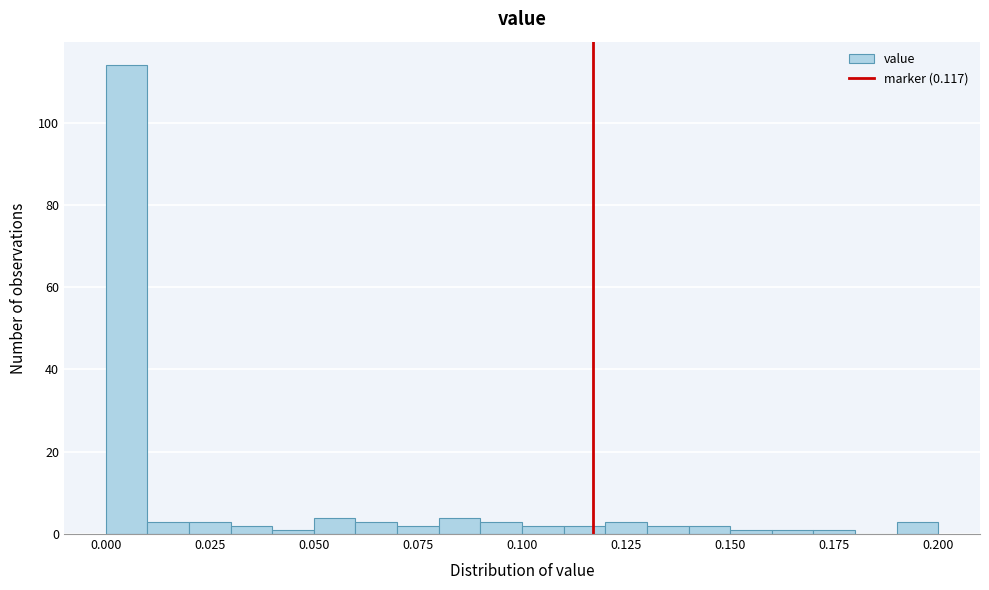

Read against the x-axis, roughly where is the centre of the tallest bar?

0.005